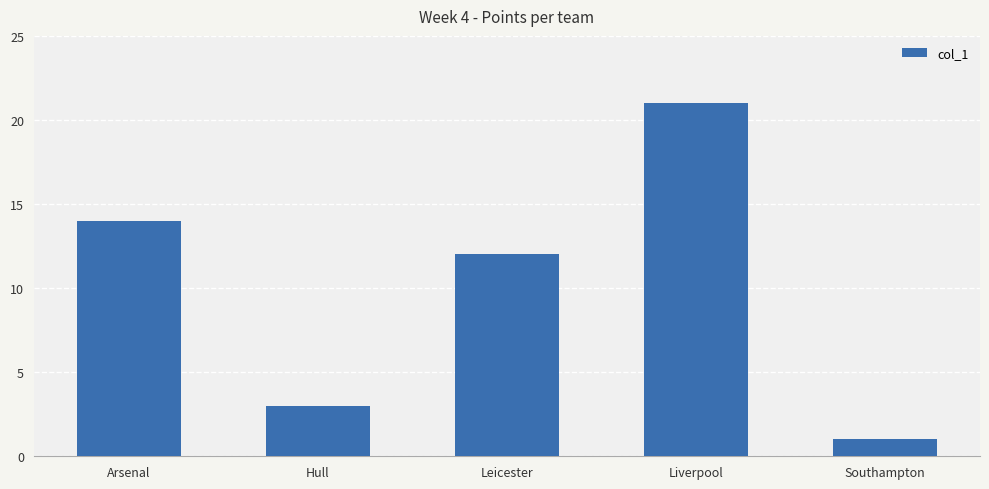

Which category has the highest value across all series?

Liverpool